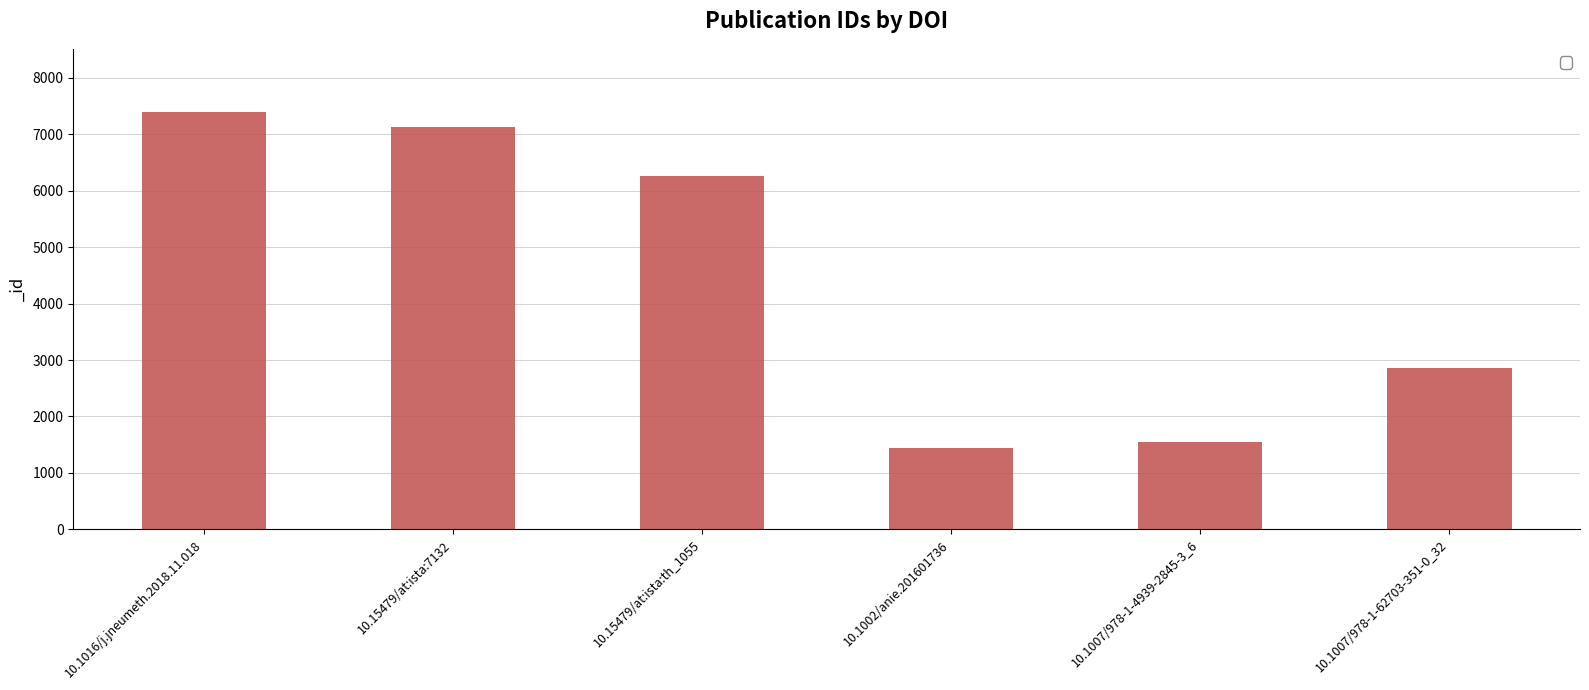

What is the change in value from 10.15479/at:ista:7132 to 10.1007/978-1-4939-2845-3_6?

-5583